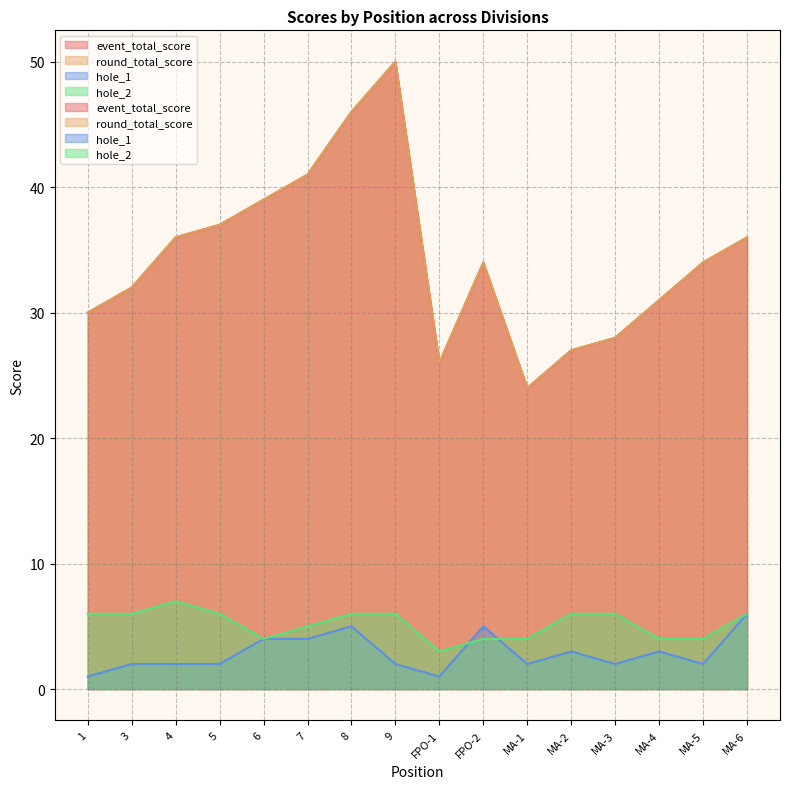

What is the sum of all hole_2 values?

83